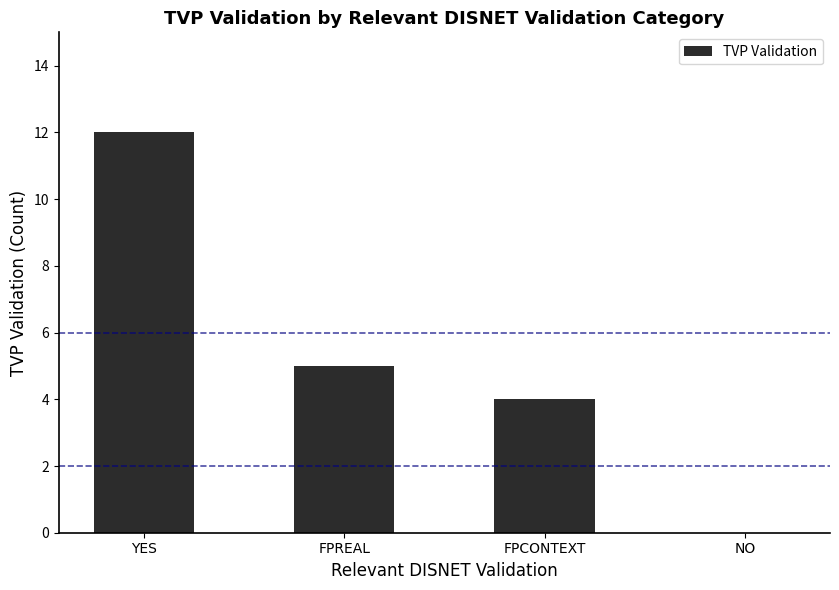

Where does the data first go above 5?

YES